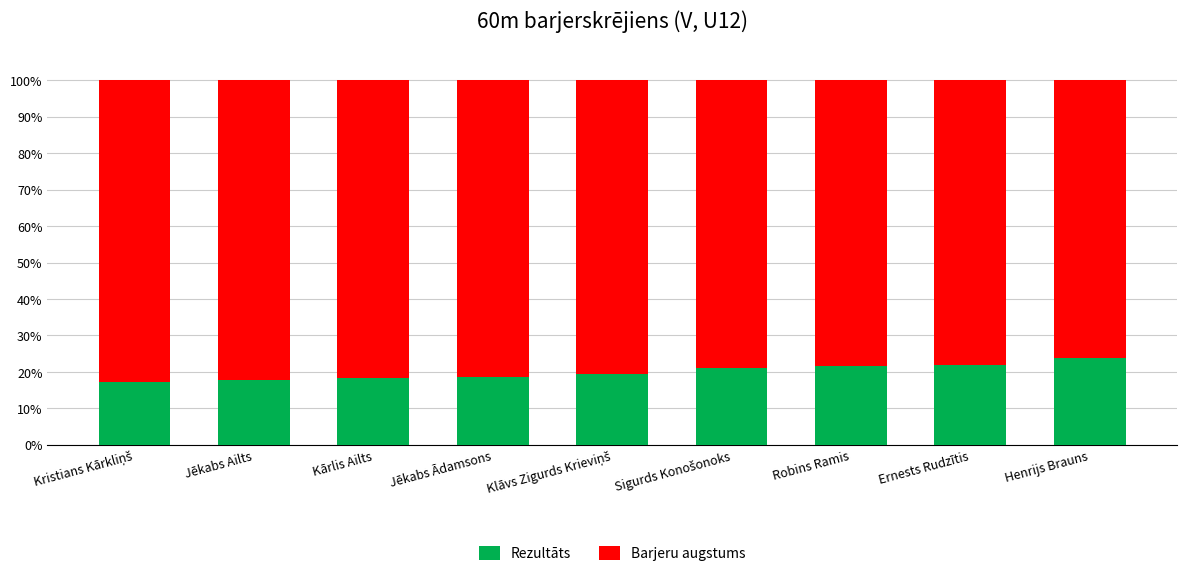

What is the sum of all Rezultāts values?

179.8